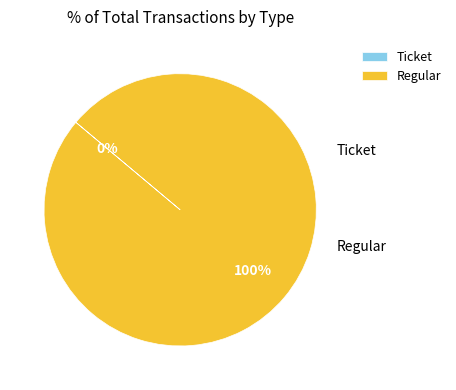

How many segments does this pie chart have?

2